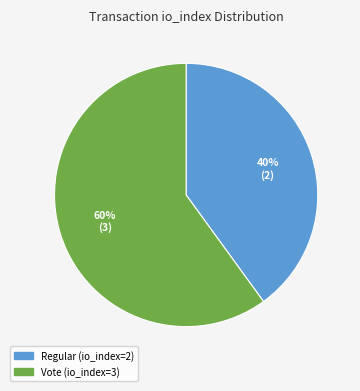

What is the ratio of the value at Vote to the value at Regular?

1.5